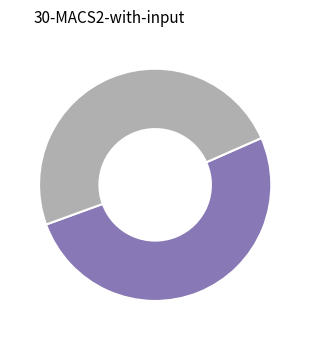

Is there any slice that represents more than half of the pie?

Yes